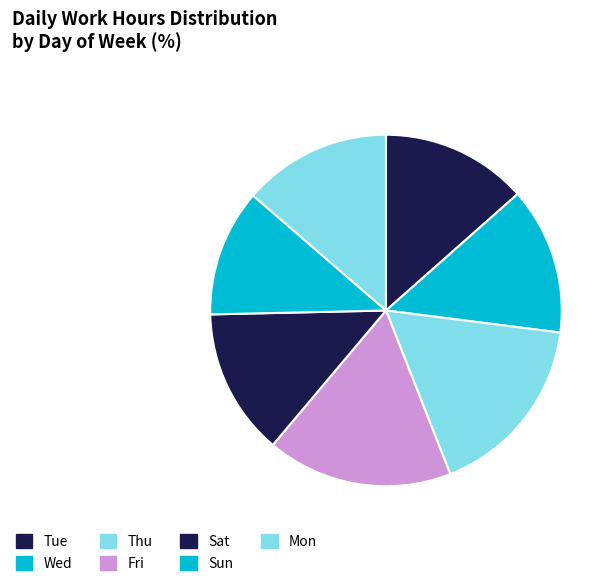

Is it true that Mon is 14% of the pie?

True